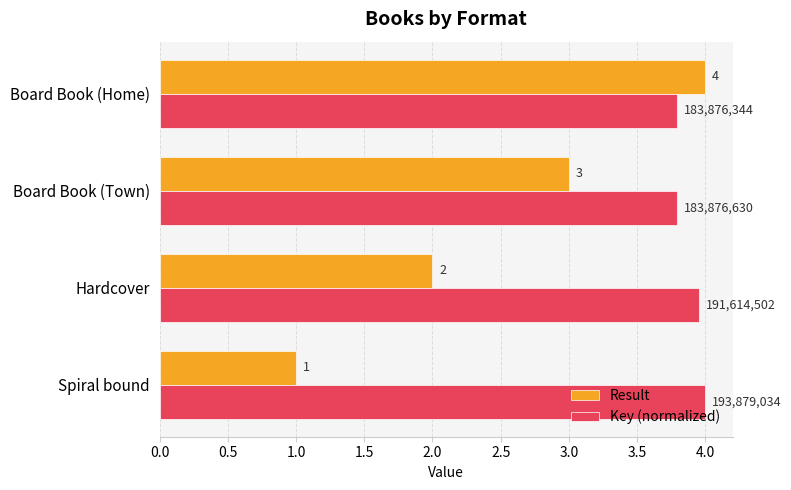

What is the difference between the highest and lowest values at Hardcover?

2.0